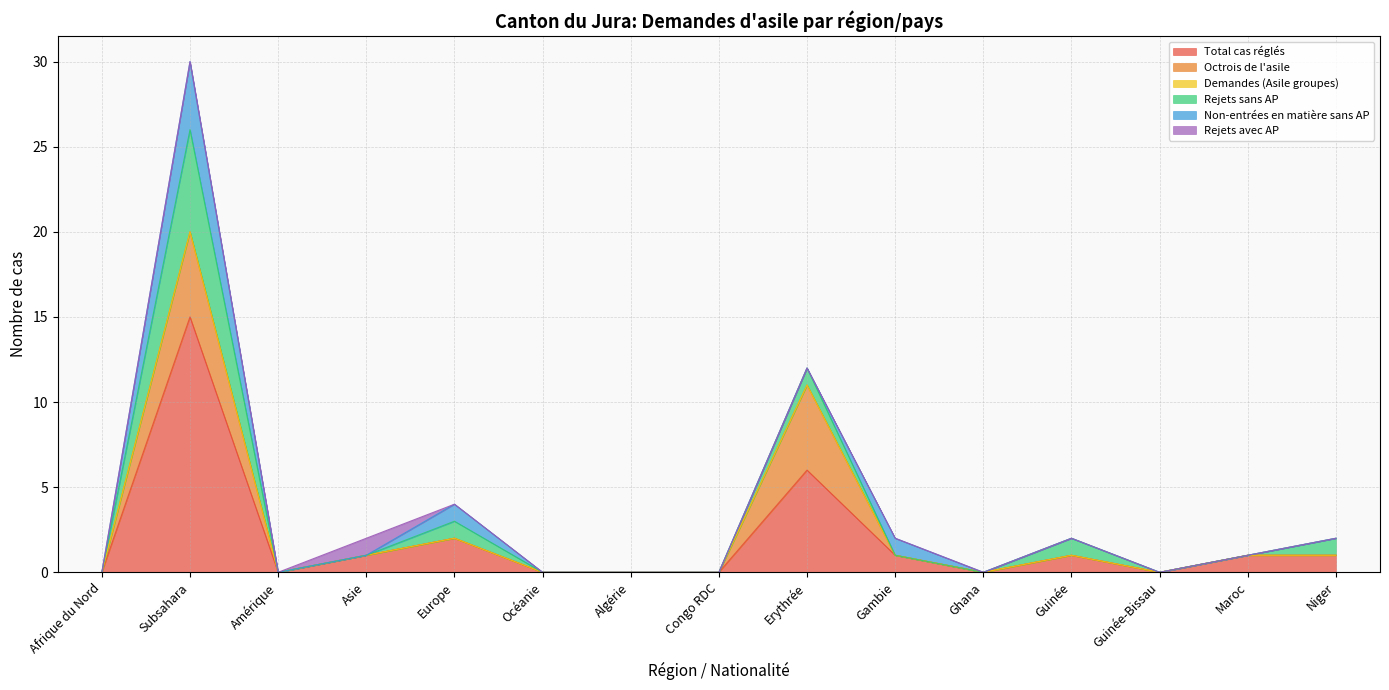

Count the number of categories in the chart.

15